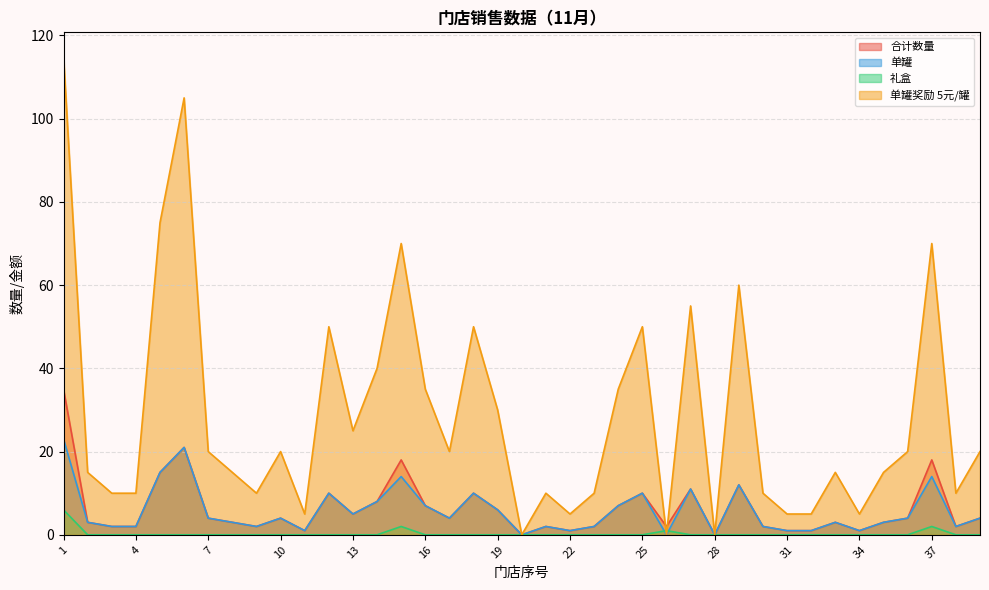

What are all the series names shown in the legend?

合计数量, 单罐, 礼盒, 单罐奖励 5元/罐